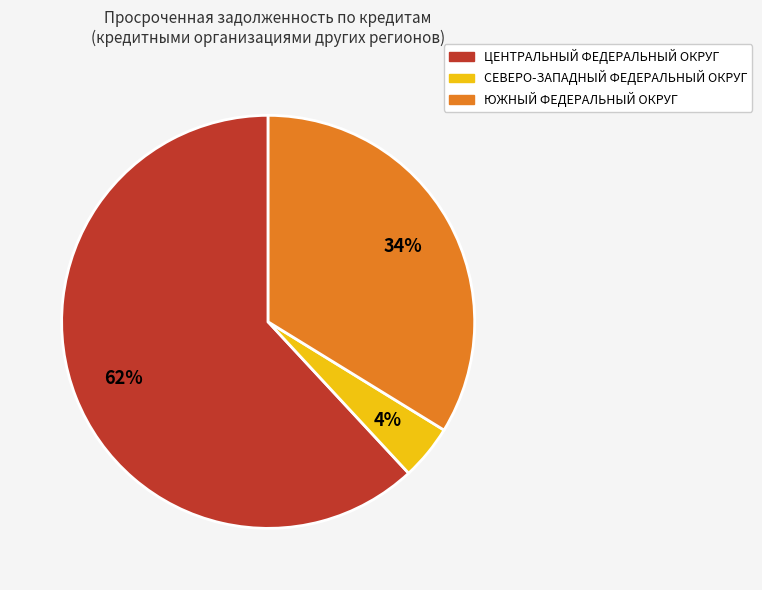

The СЕВЕРО-ЗАПАДНЫЙ ФЕДЕРАЛЬНЫЙ ОКРУГ slice represents 4% of the pie. True or false?

True